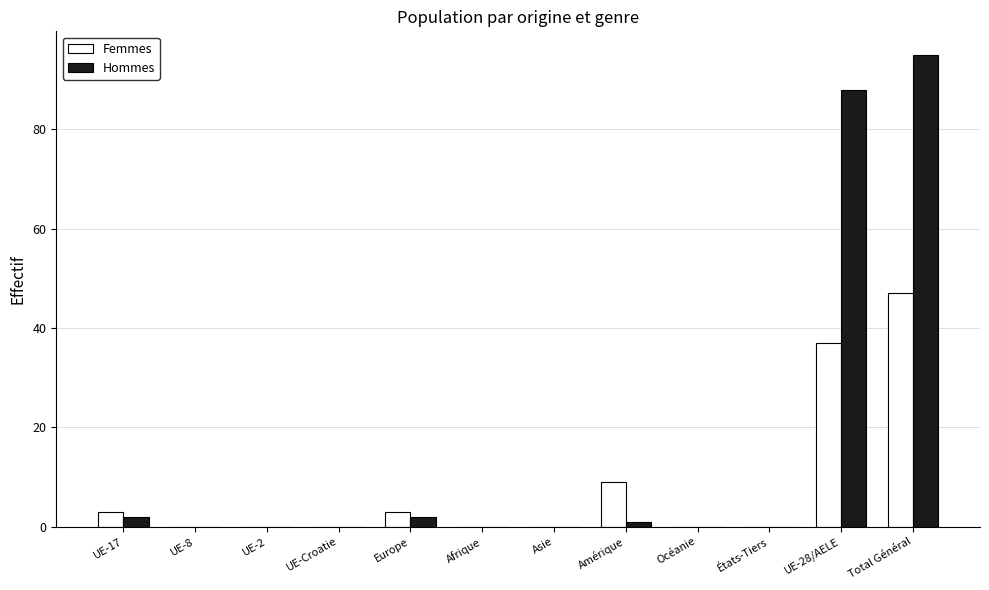

What is the total value across all series at UE-28/AELE?

125